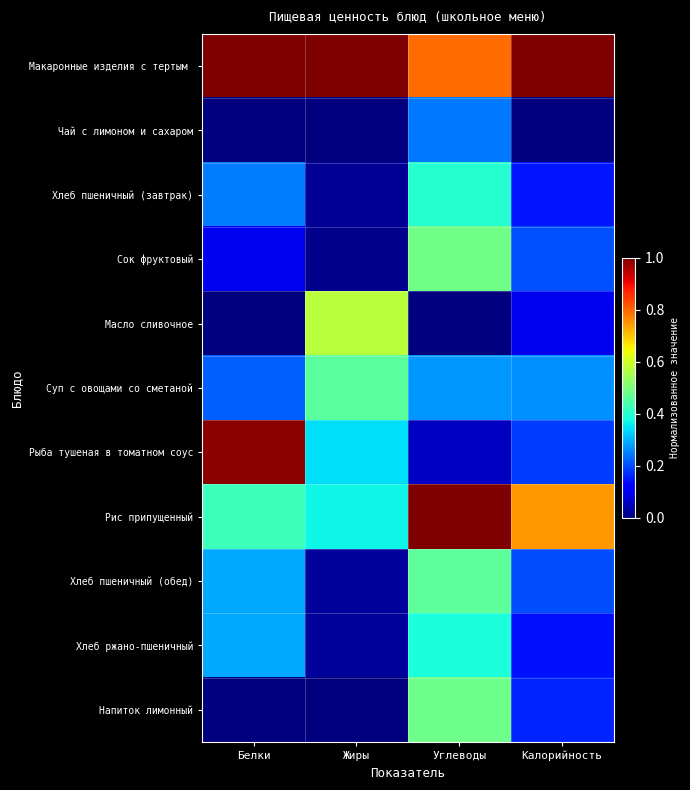

Which has a higher value, Углеводы or Жиры?

Жиры